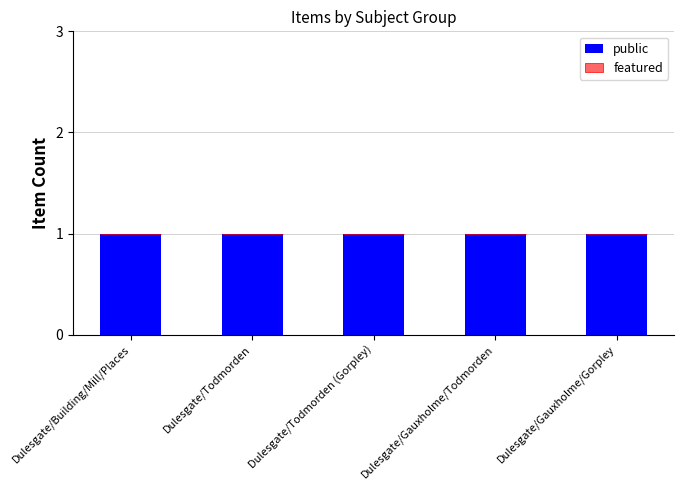

Is the value of public at Dulesgate/Gauxholme/Todmorden greater than the value of featured at Dulesgate/Building/Mill/Places?

Yes